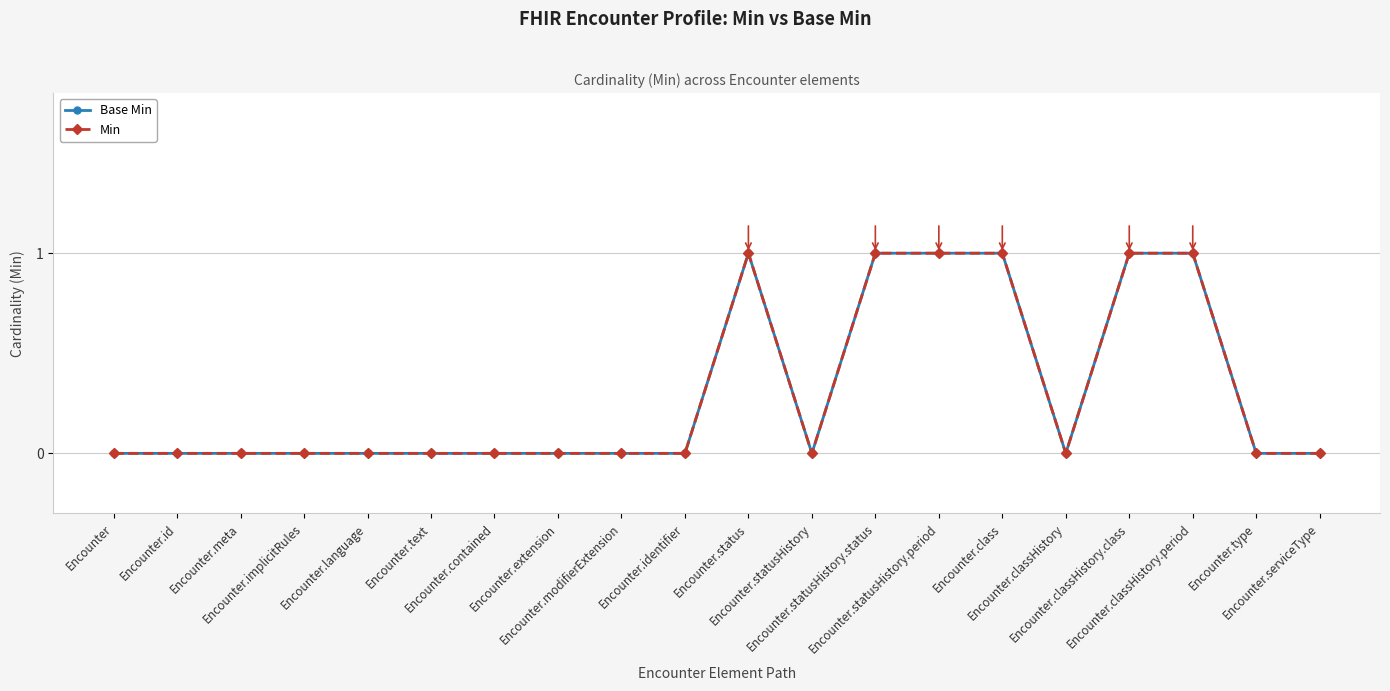

Is the value of Min at Encounter greater than the value of Base Min at Encounter.identifier?

No